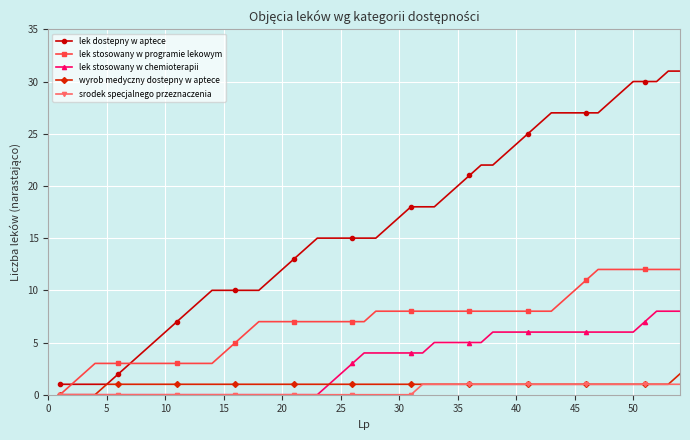

What is the greatest value displayed?

31